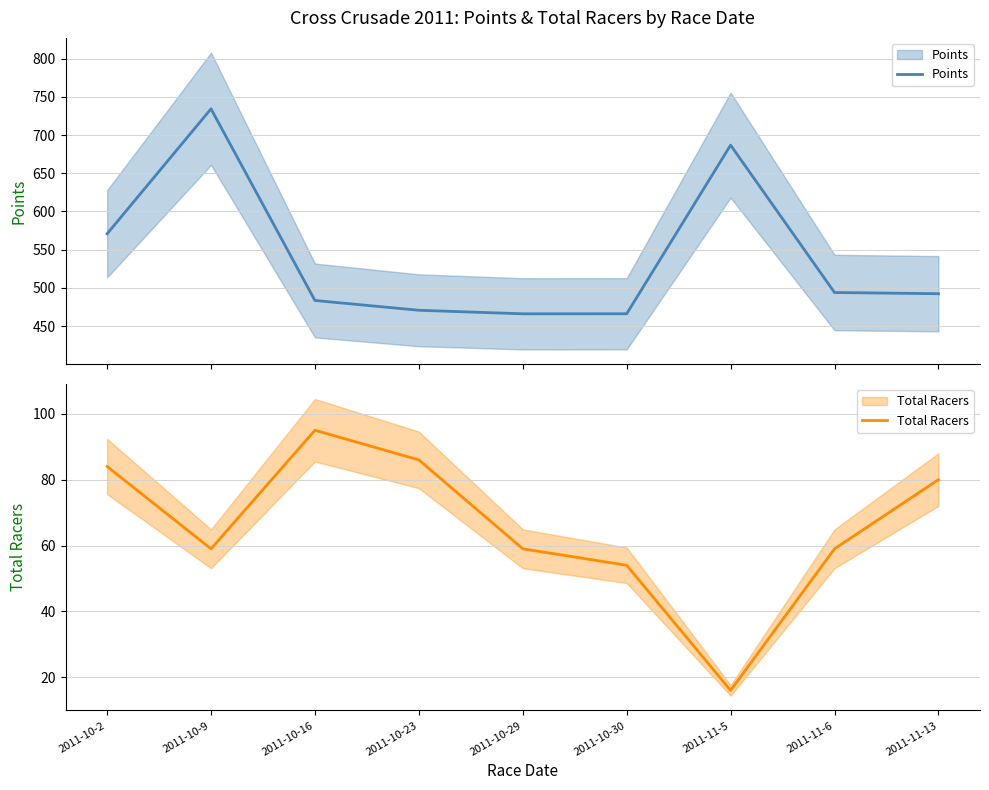

True or false: Points and Total Racers cross at least once.

False